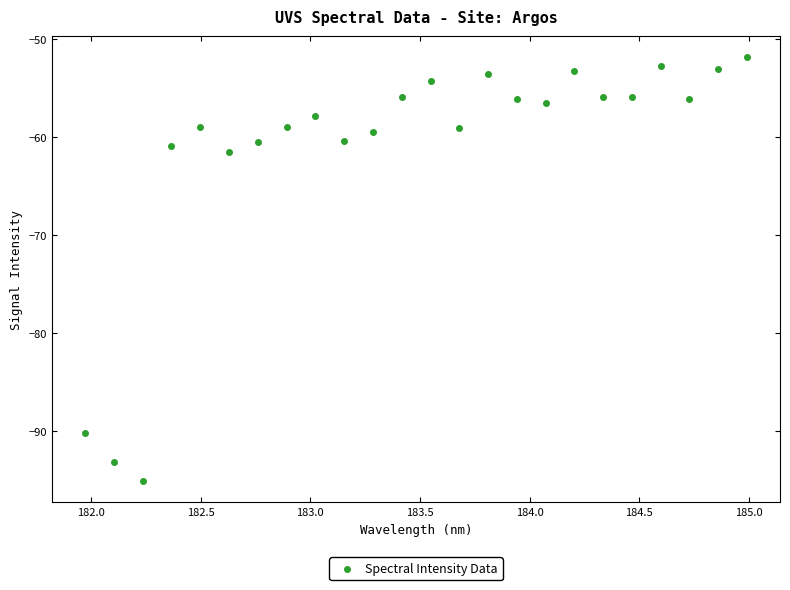

What is the range of Y values (max minus min)?

43.3